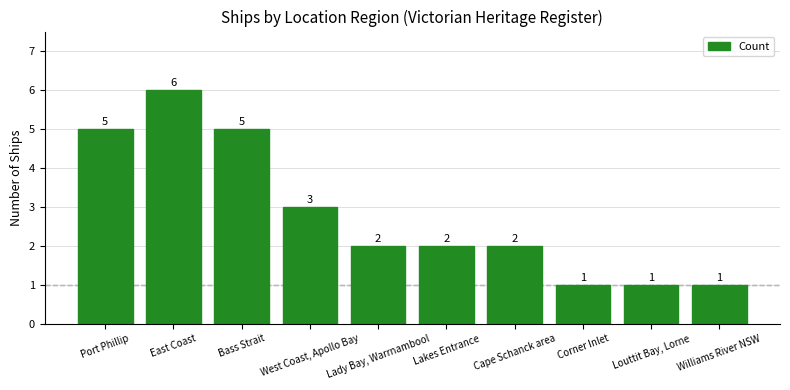

What is the approximate value at West Coast, Apollo Bay?

3